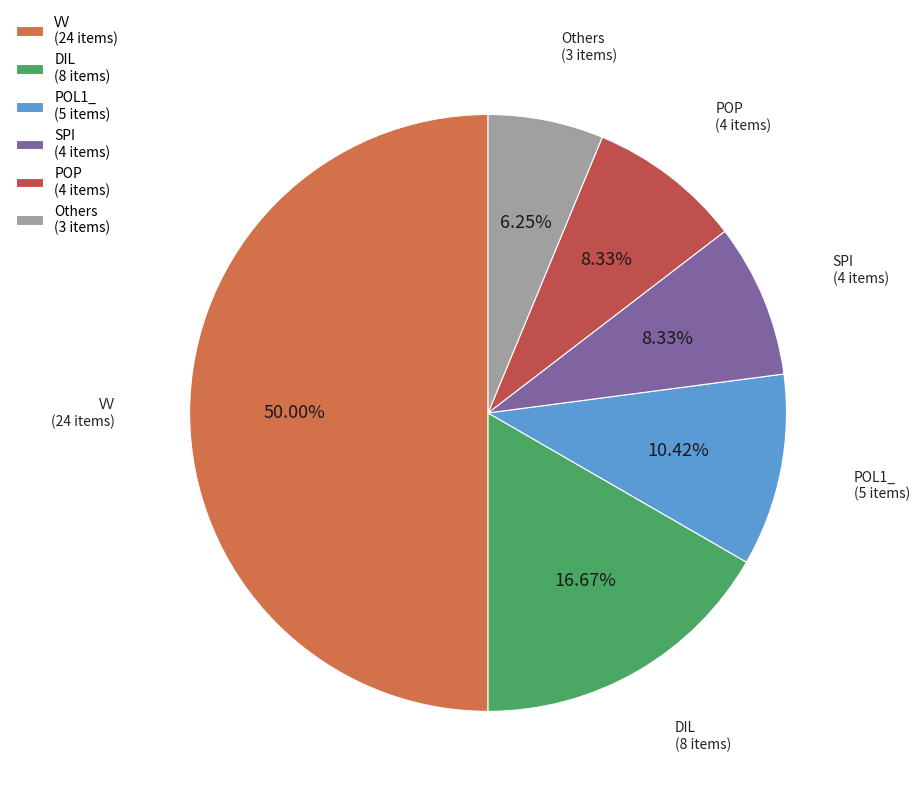

Is the sum of SPI (4 items) and POP (4 items) greater than half?

No